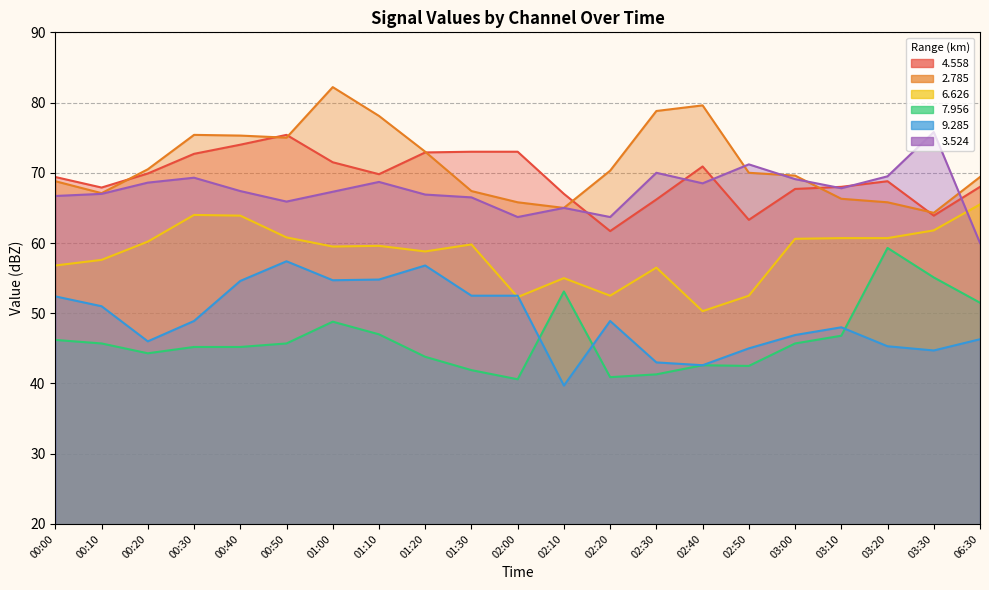

True or false:   2.785 and   9.285 cross at least once.

False